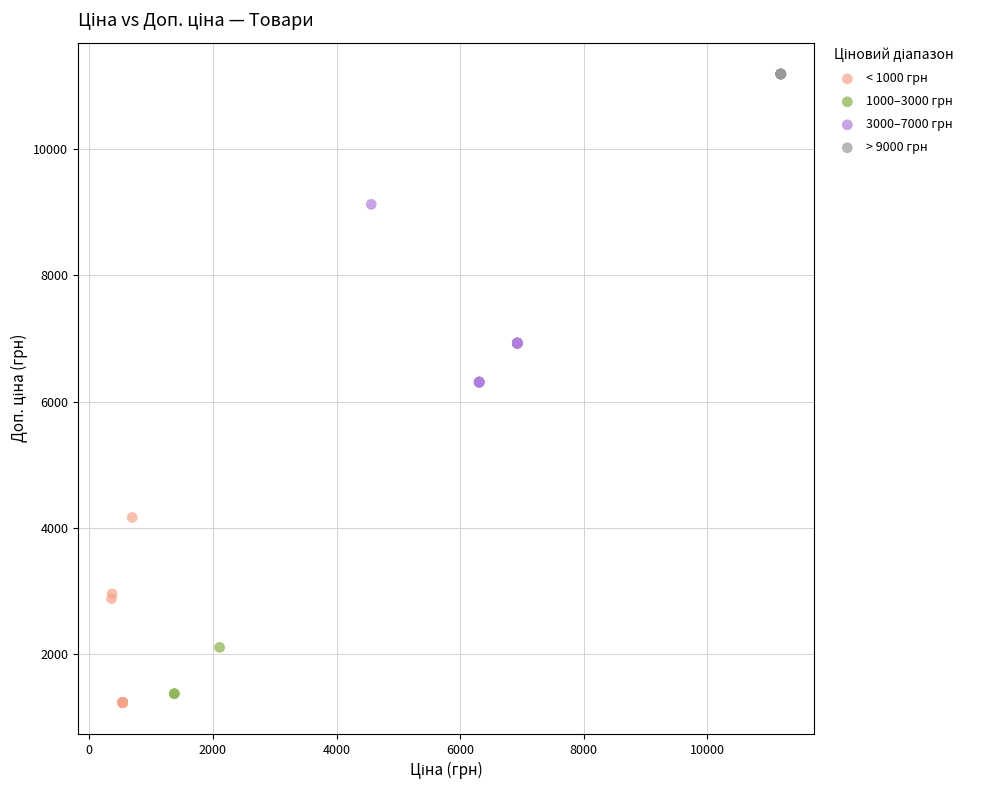

Which series contains the lowest Y value?

< 1000 грн